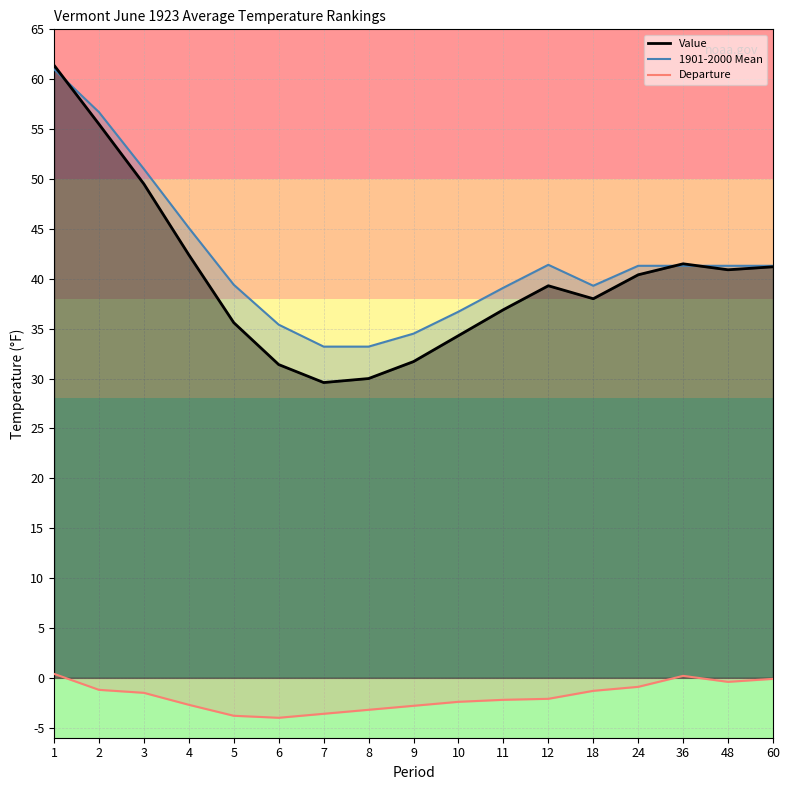

How many data points in 1901-2000 Mean are above 41?

9